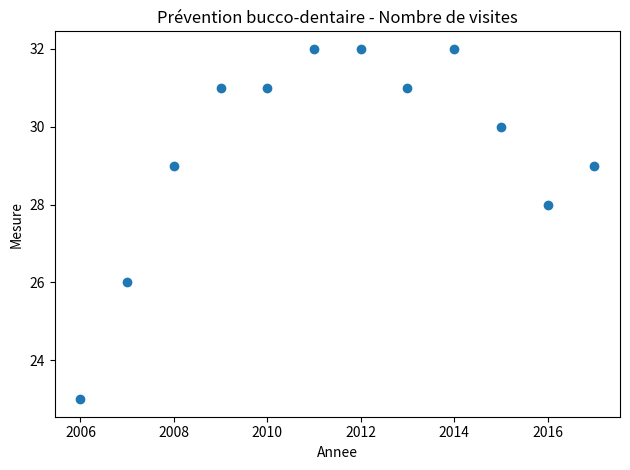

What is the average Y value?

30